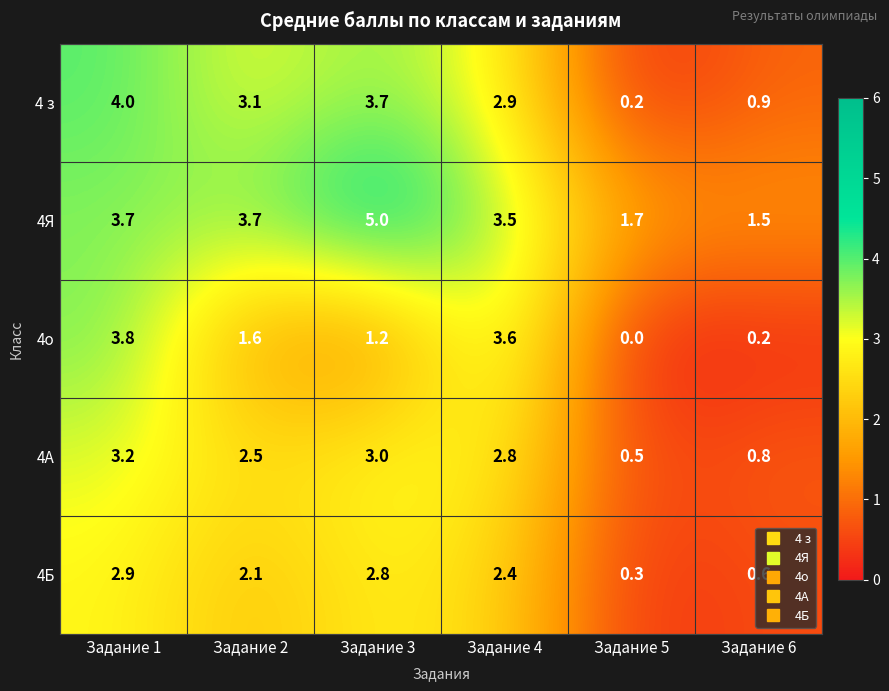

What is the greatest value displayed?

5.0